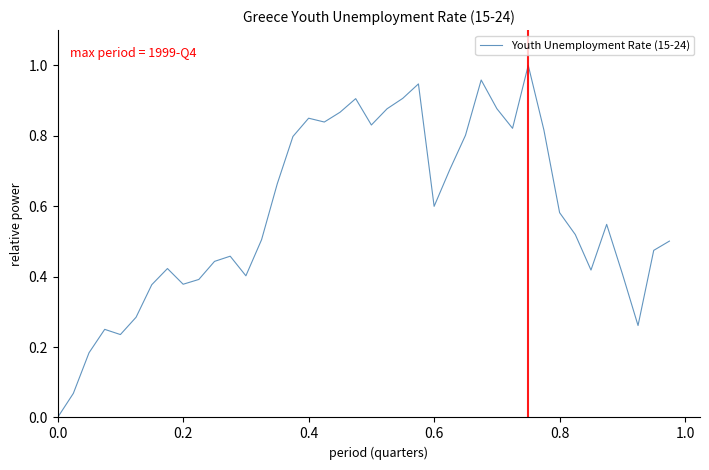

How many lines are shown in the chart?

1